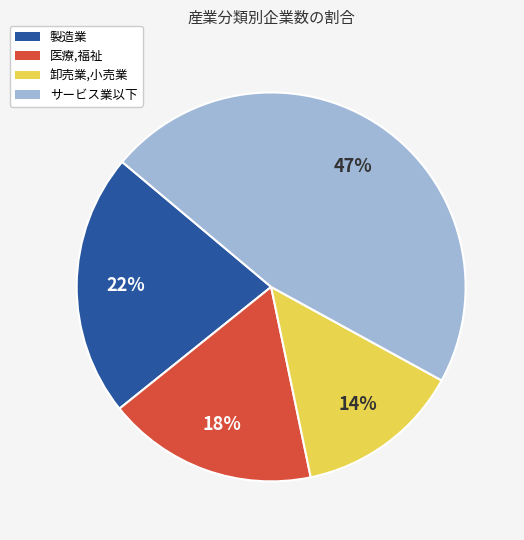

Approximately how many times larger is the value at サービス業以下 compared to 製造業?

2.1